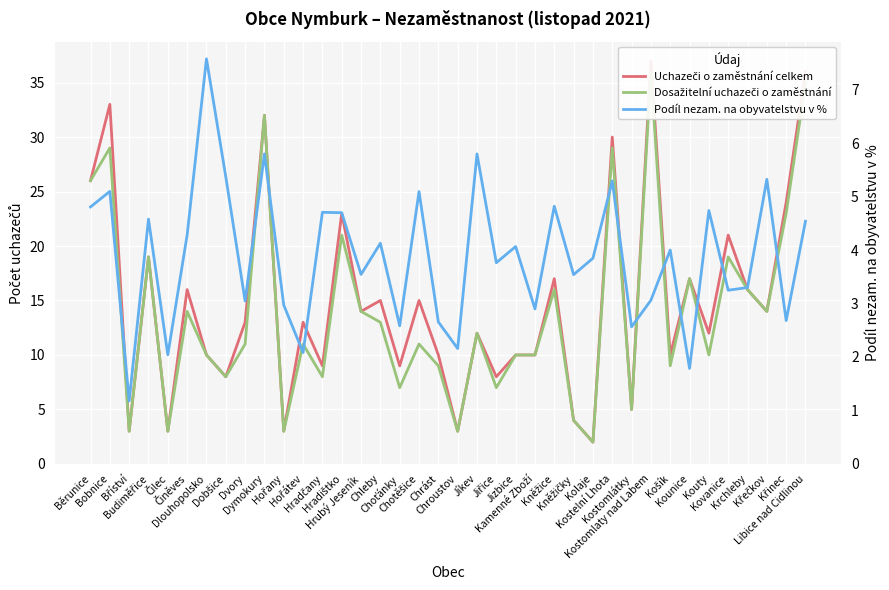

What is the sum of all Uchazeči o zaměstnání celkem values?

562.0